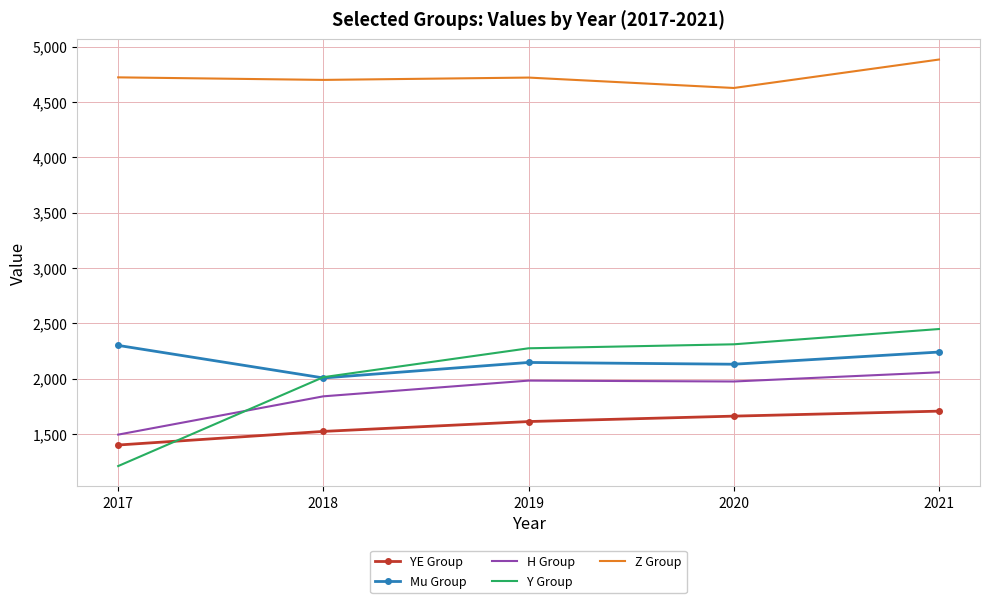

List the series in order of their peak value, lowest first.

YE Group, H Group, Mu Group, Y Group, Z Group